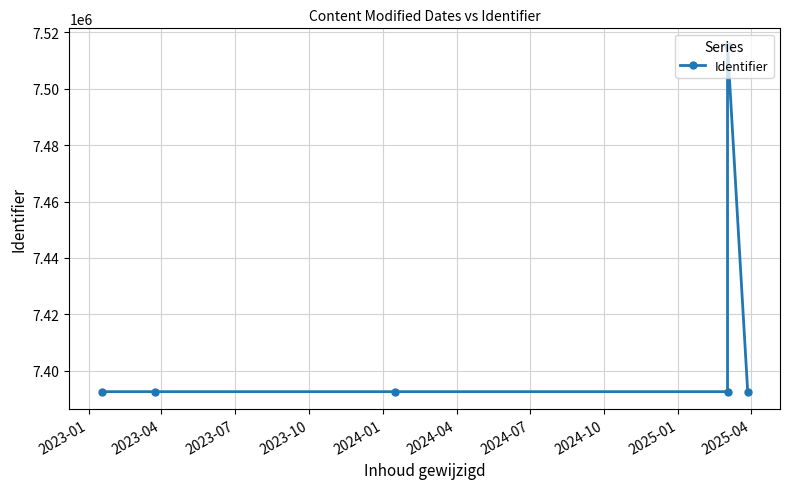

What is the smallest value displayed?

7392561